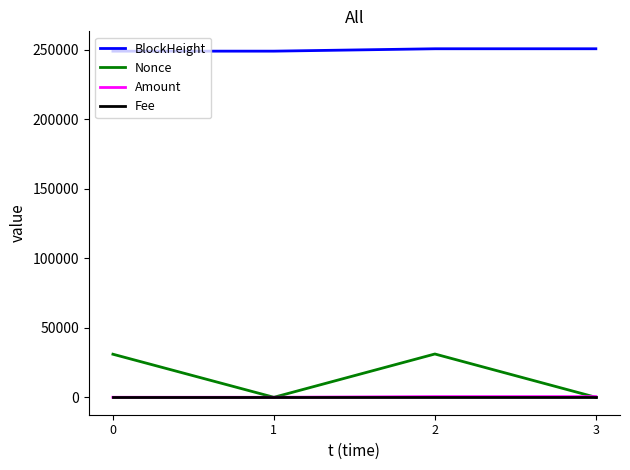

True or false: BlockHeight has a value of 248884.0 at 1.

True